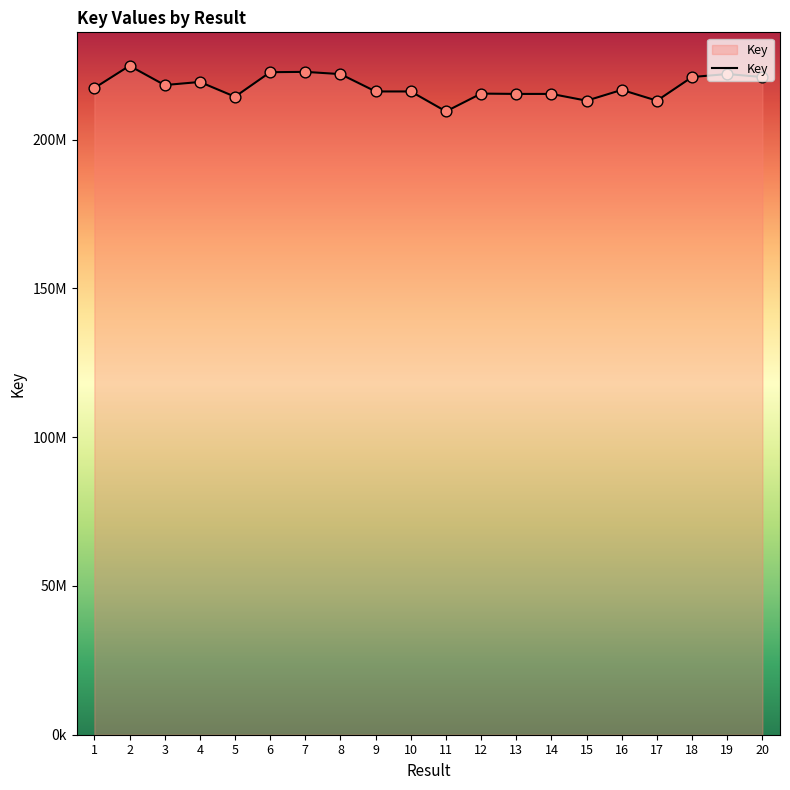

Is this an area chart (filled region under the line)?

Yes